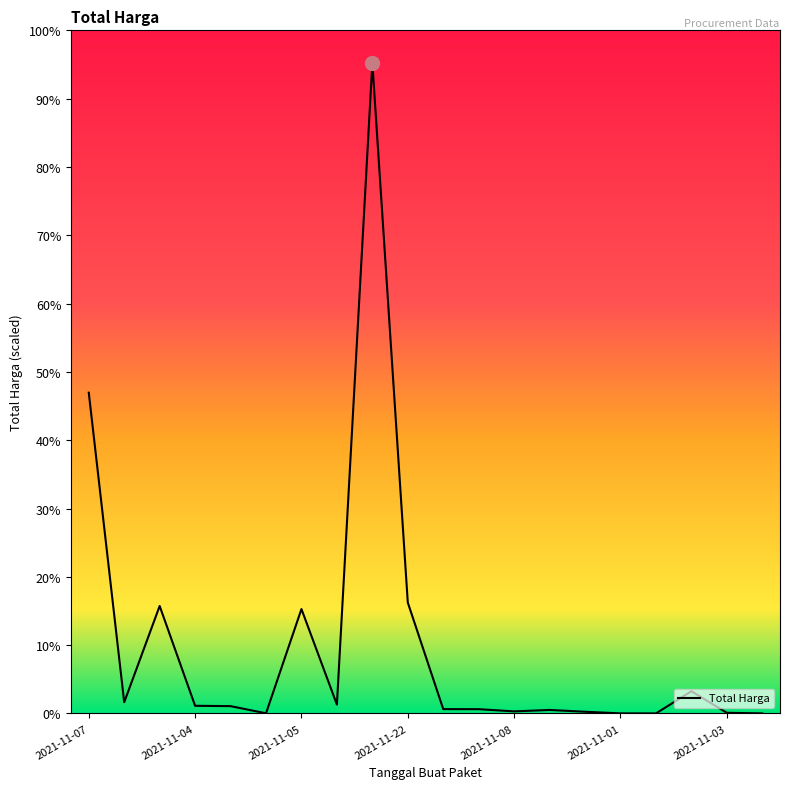

Does the chart display data point markers on the line(s)?

No